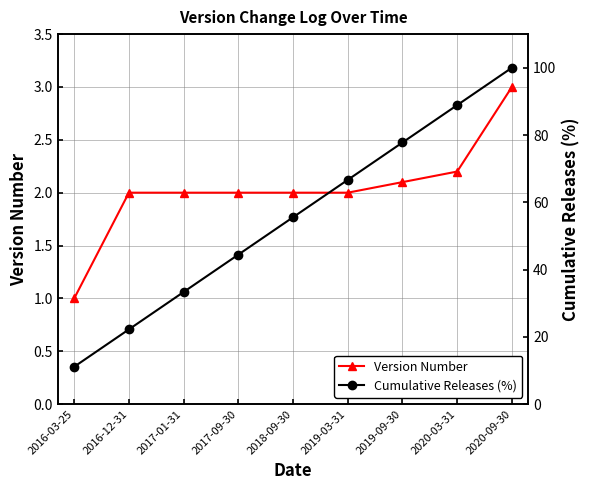

What position from the left is 2017-09-30?

4